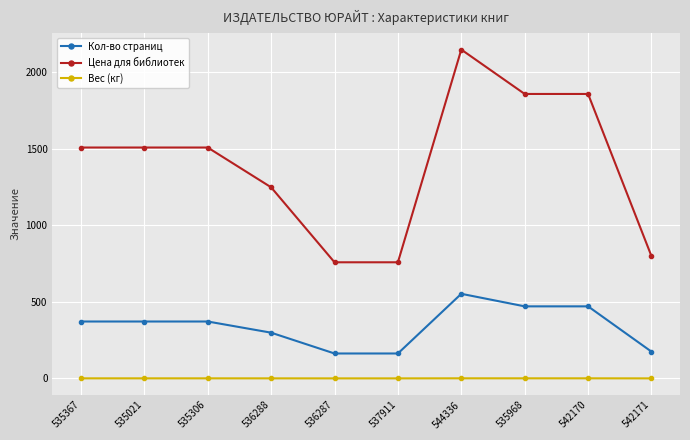

Rank the series by their average value, from lowest to highest.

Вес (кг), Кол-во страниц, Цена для библиотек